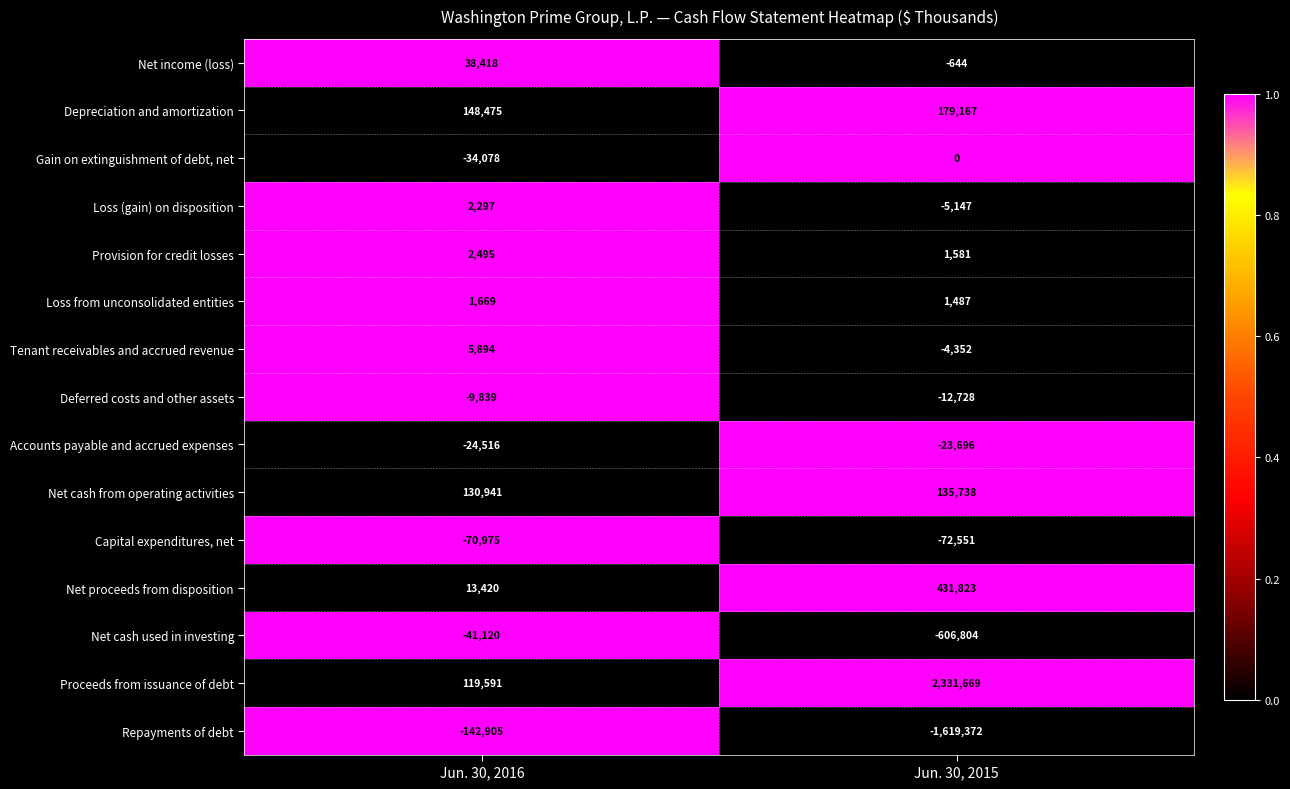

Is it true that Depreciation and amortization equals 148475 at Jun. 30, 2016?

True